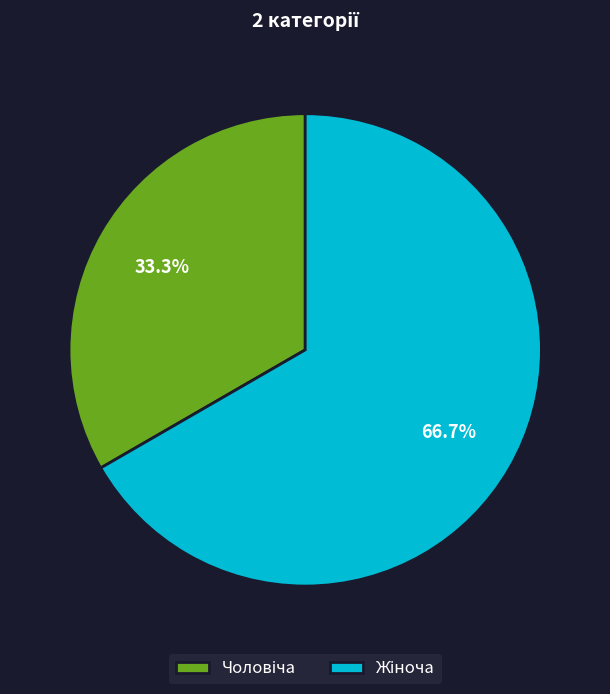

Is there a majority slice in this chart?

Yes